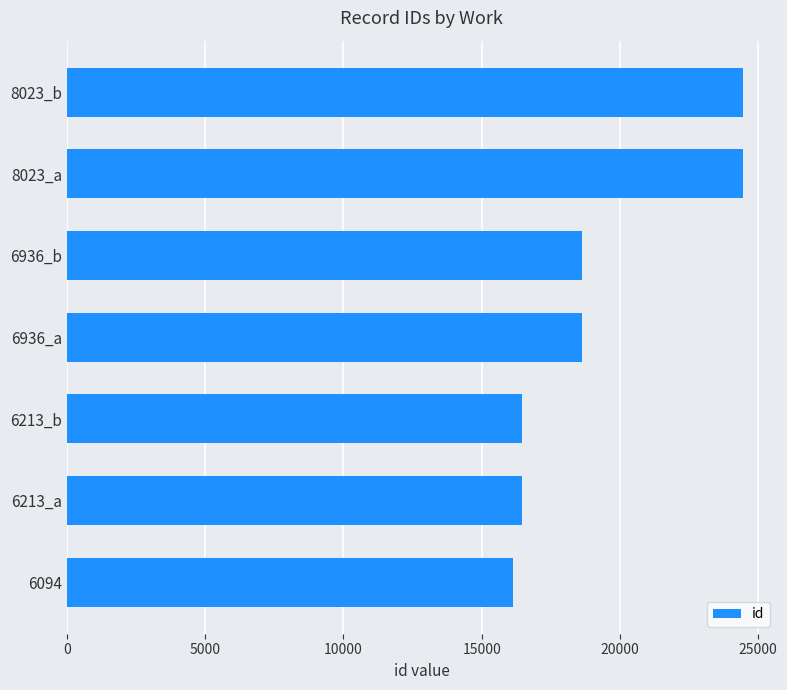

Which label corresponds to the smallest value in the chart?

6094